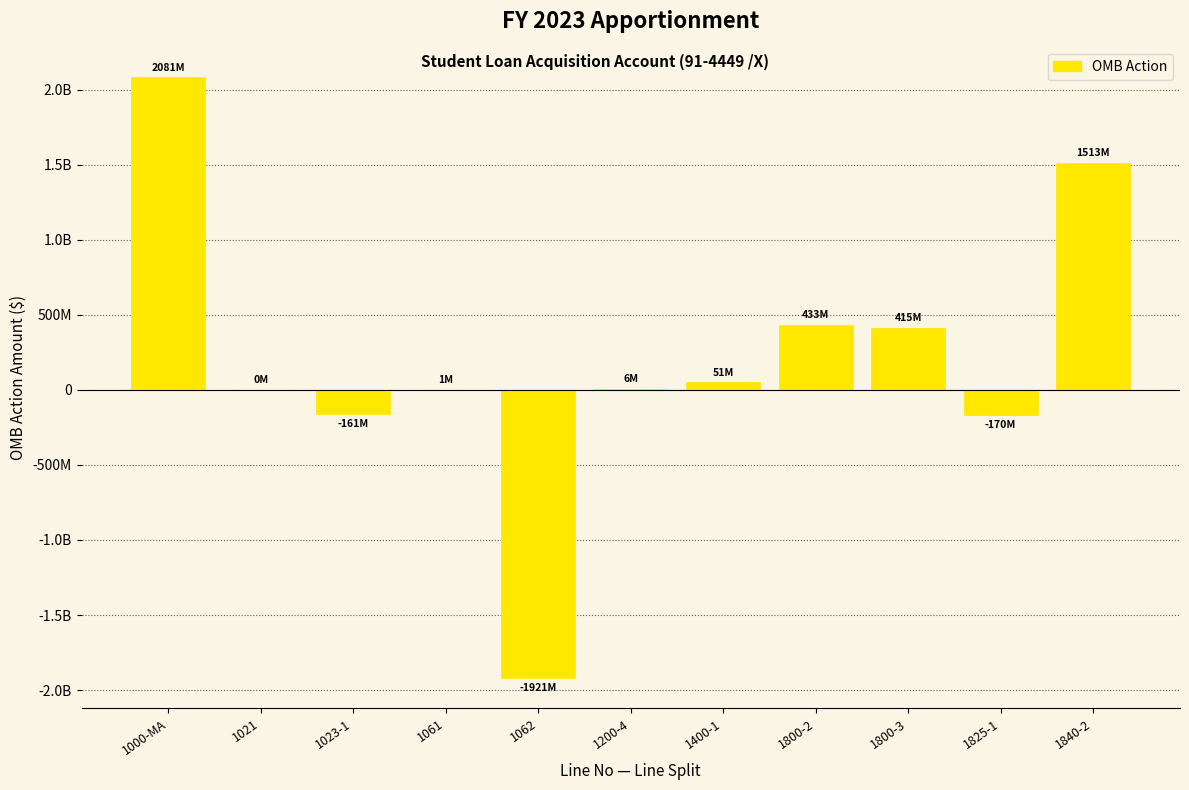

Are the bars horizontal?

No